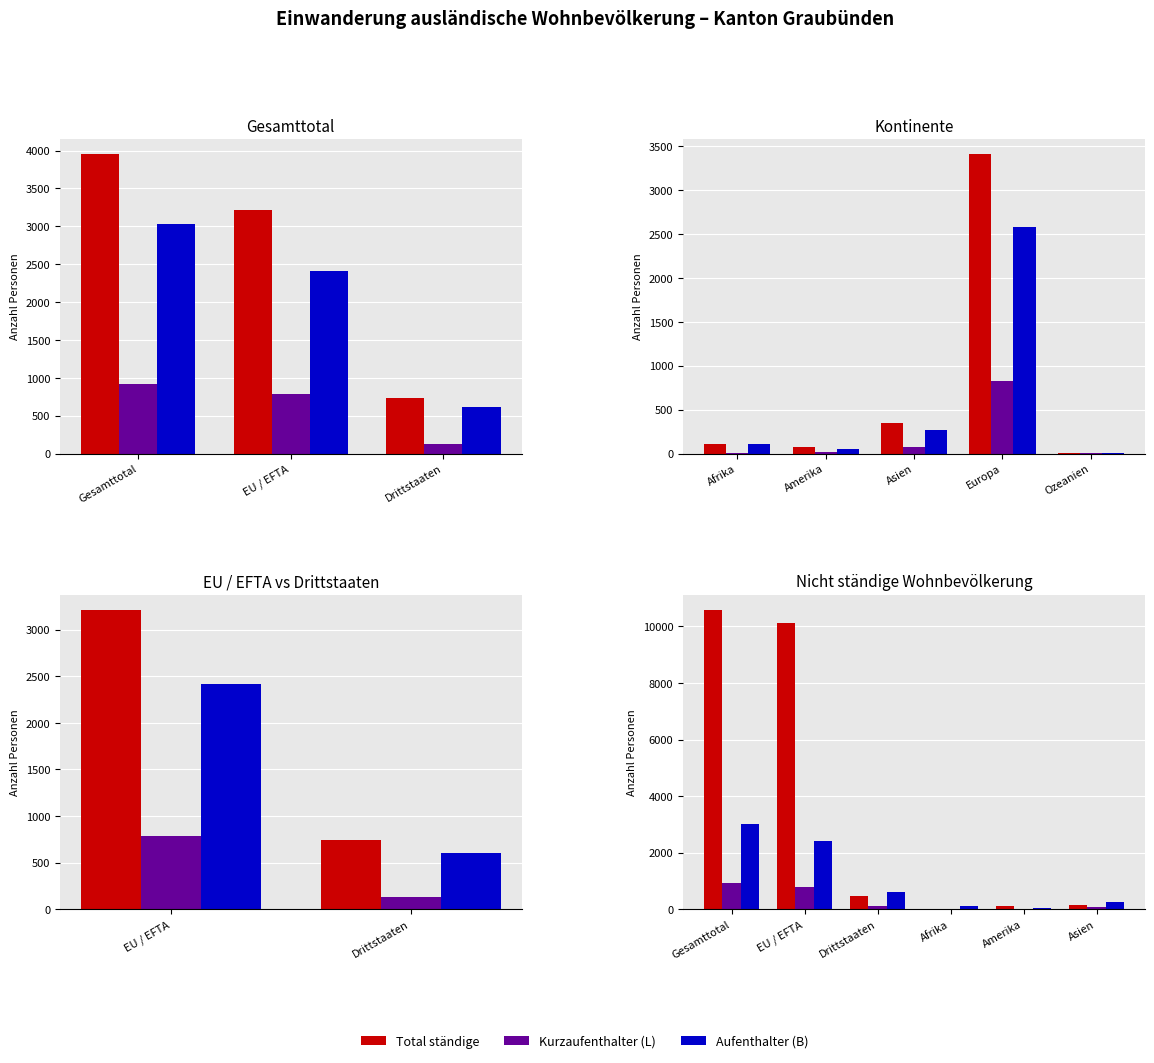

Which series has the widest spread of values?

Total ständige